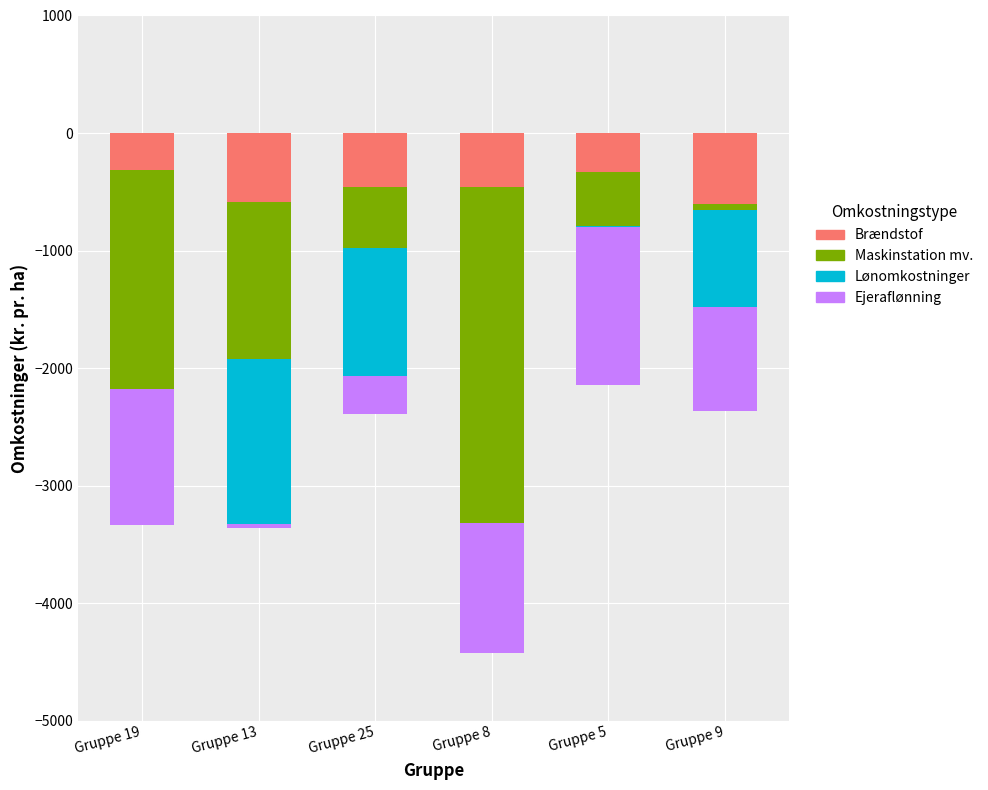

What are all the series names shown in the legend?

Brændstof, Maskinstation mv., Lønomkostninger, Ejeraflønning